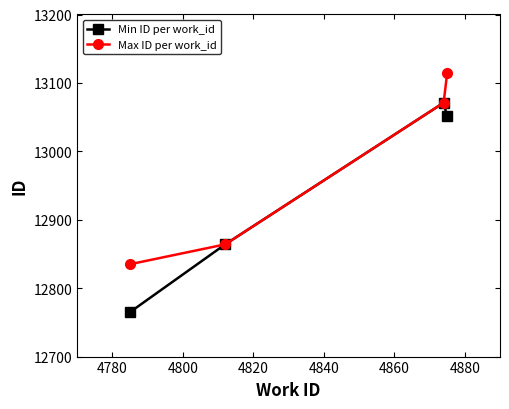

True or false: Max ID per work_id has more than 0 interior local peaks.

False